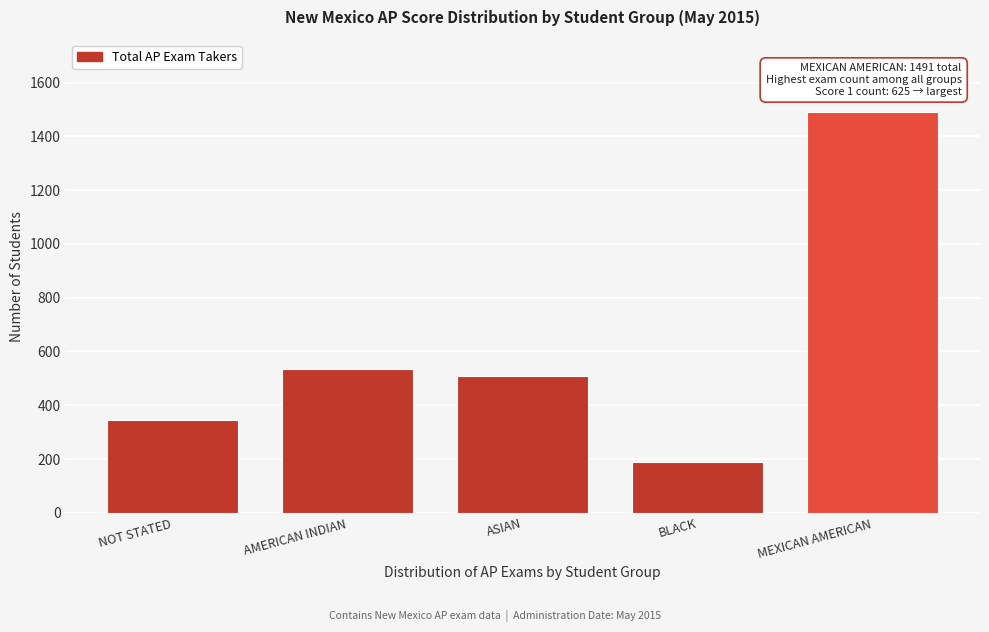

Reading left to right, transcribe all the data shown in this chart.

346	533	507	189	1491